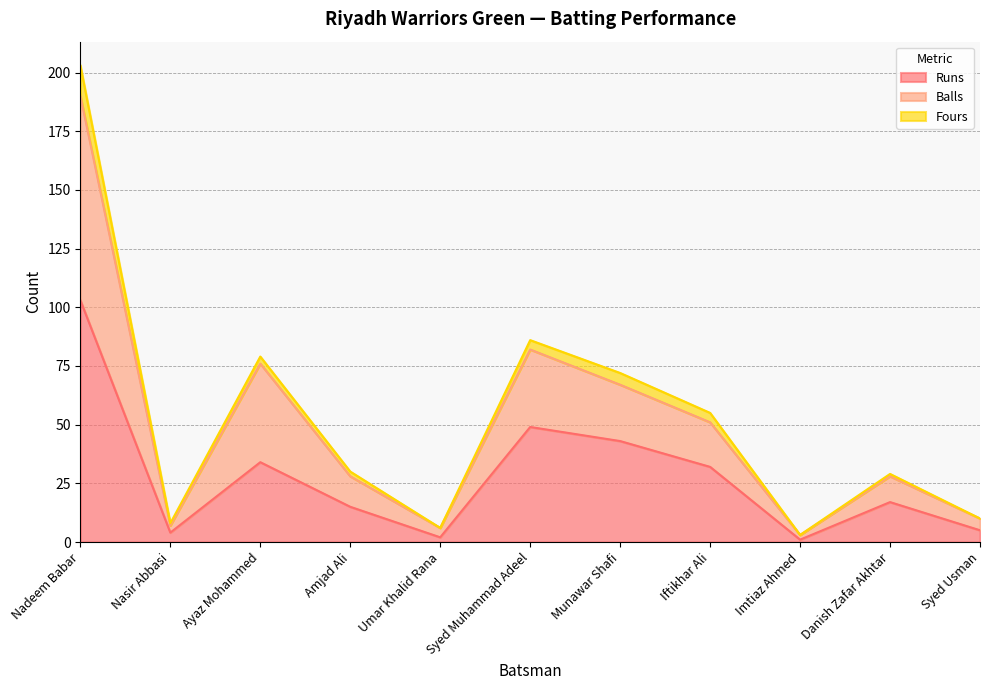

At which category does Balls reach its first local valley?

Nasir Abbasi